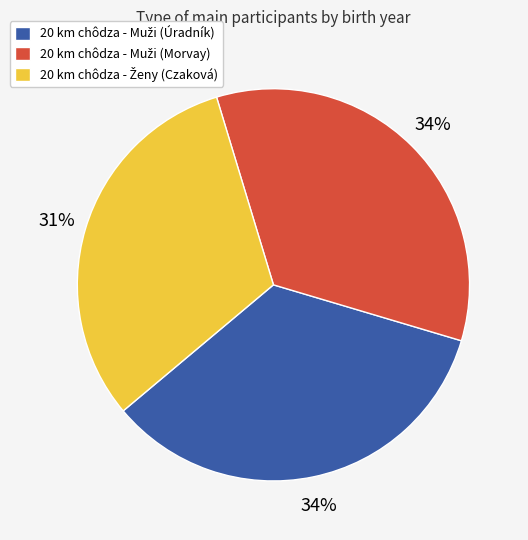

To the nearest percent, what is the average slice percentage?

33%